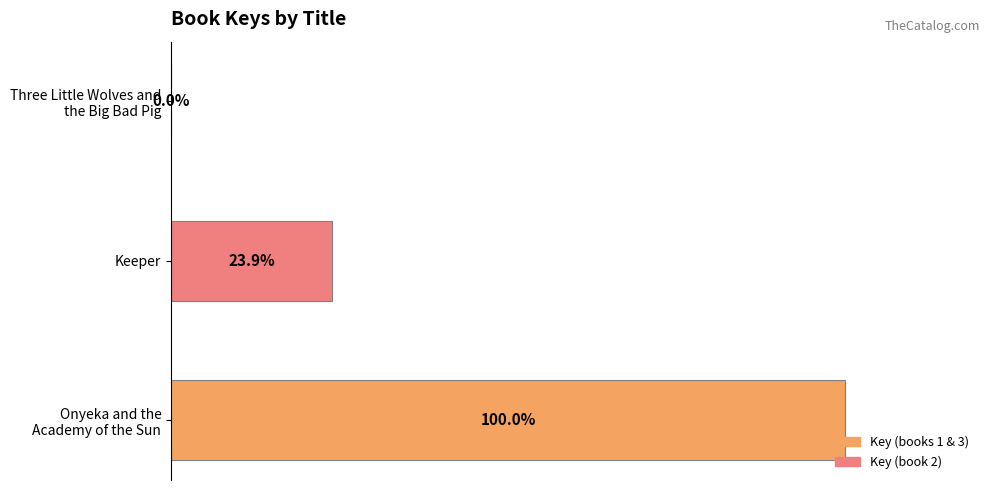

At which label is the value closest to 50?

Keeper